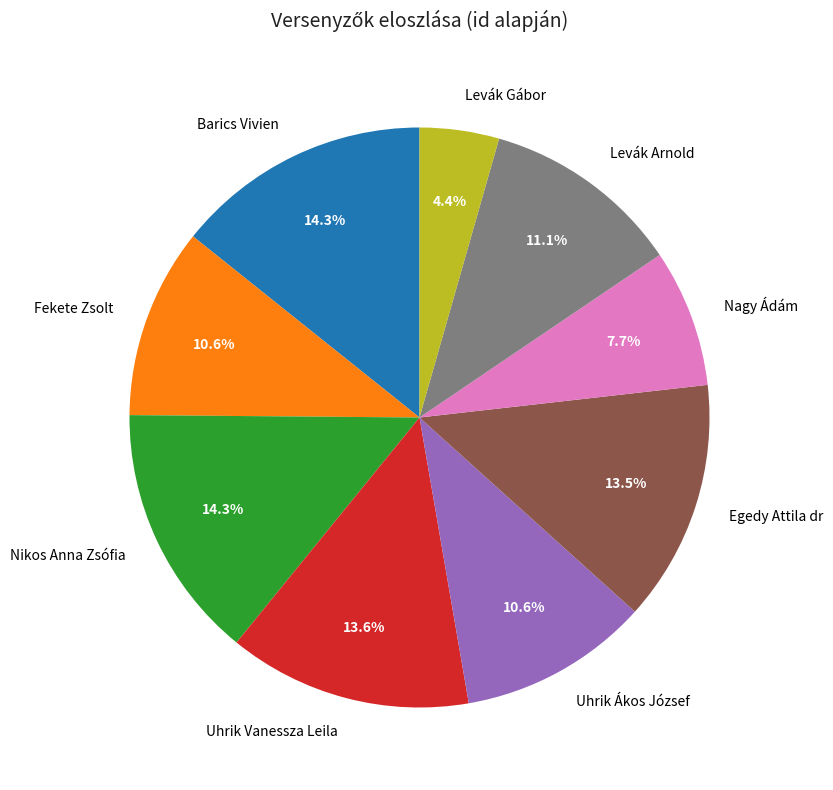

Does Fekete Zsolt represent more than half of the total?

No